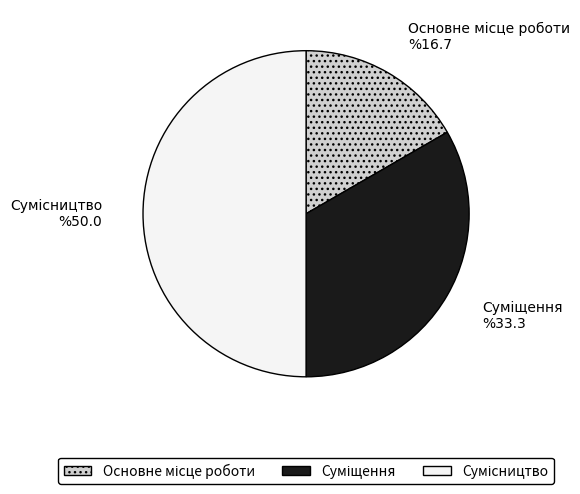

What percentage is NOT represented by Сумісництво?

50.0%